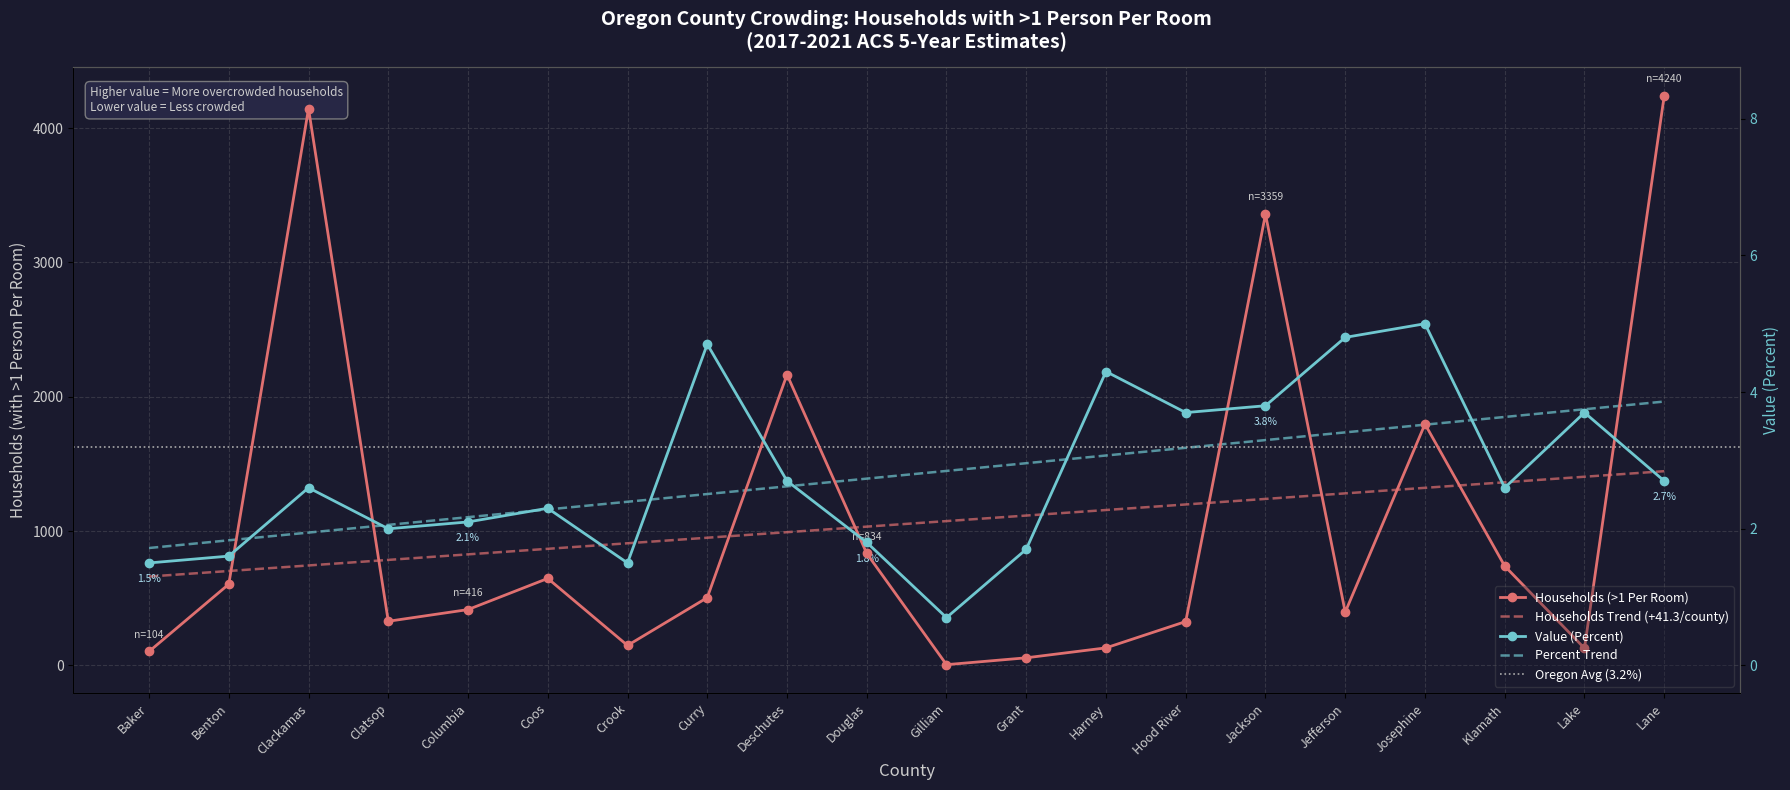

At which category is the sum across all series the highest?

Lane